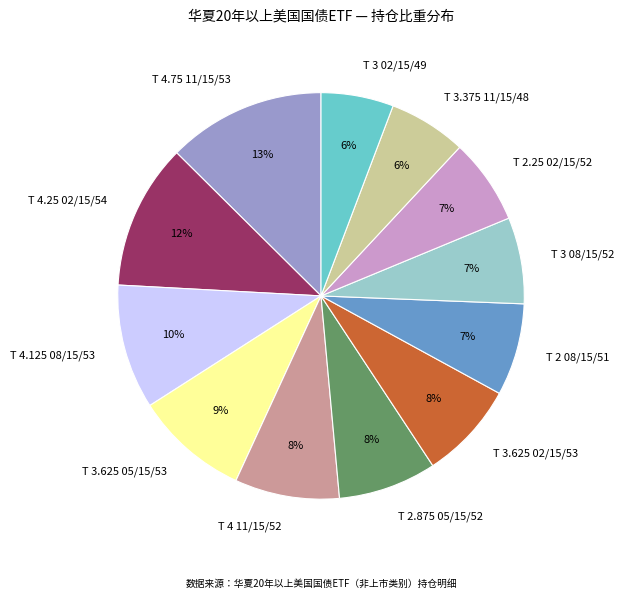

What percentage is the T 4 11/15/52 slice, to the nearest percent?

8%